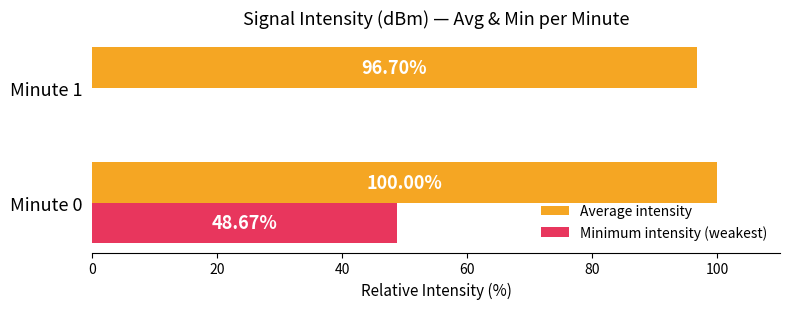

What is the total value across all series at Minute 0?

148.7